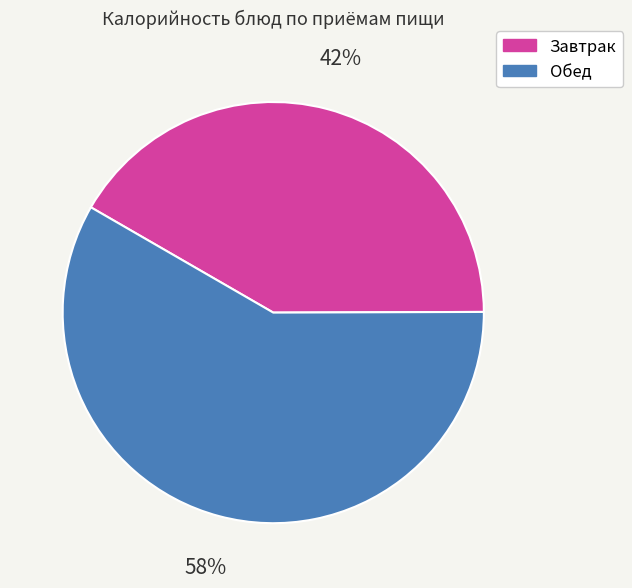

Does any single category account for the majority?

Yes